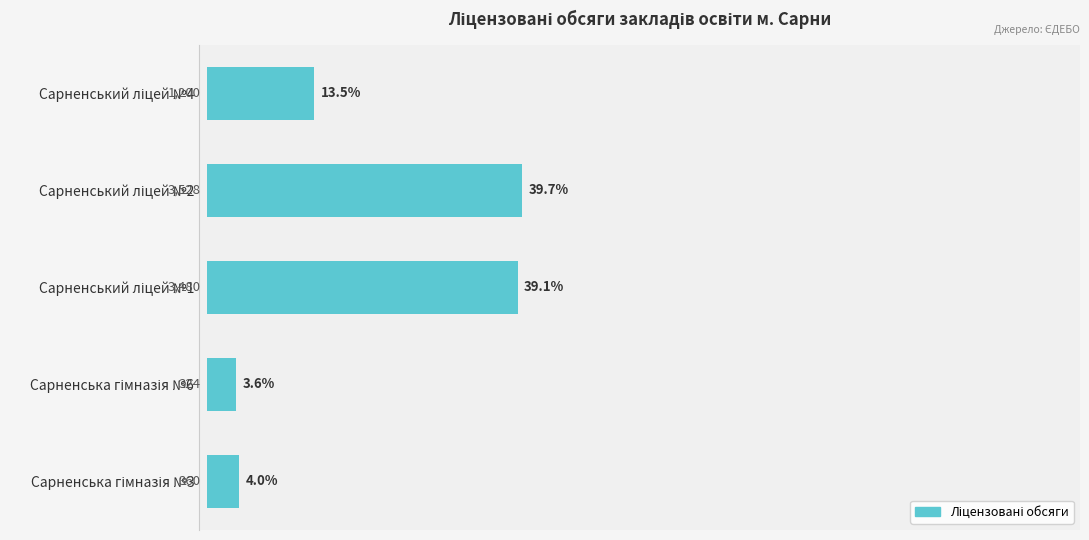

What is the minimum value shown in the chart?

3.6